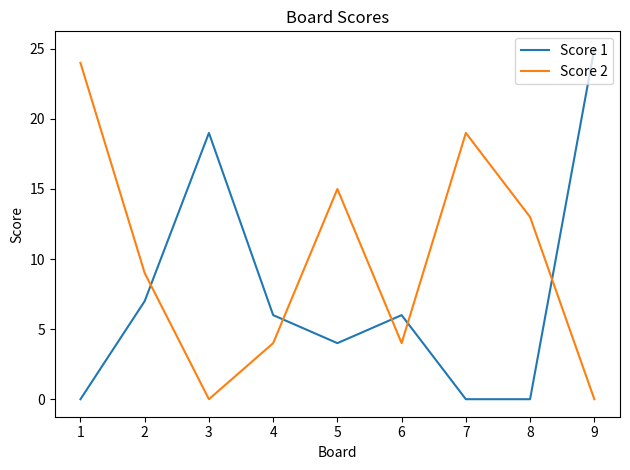

Where is the first local maximum for Score 2?

5